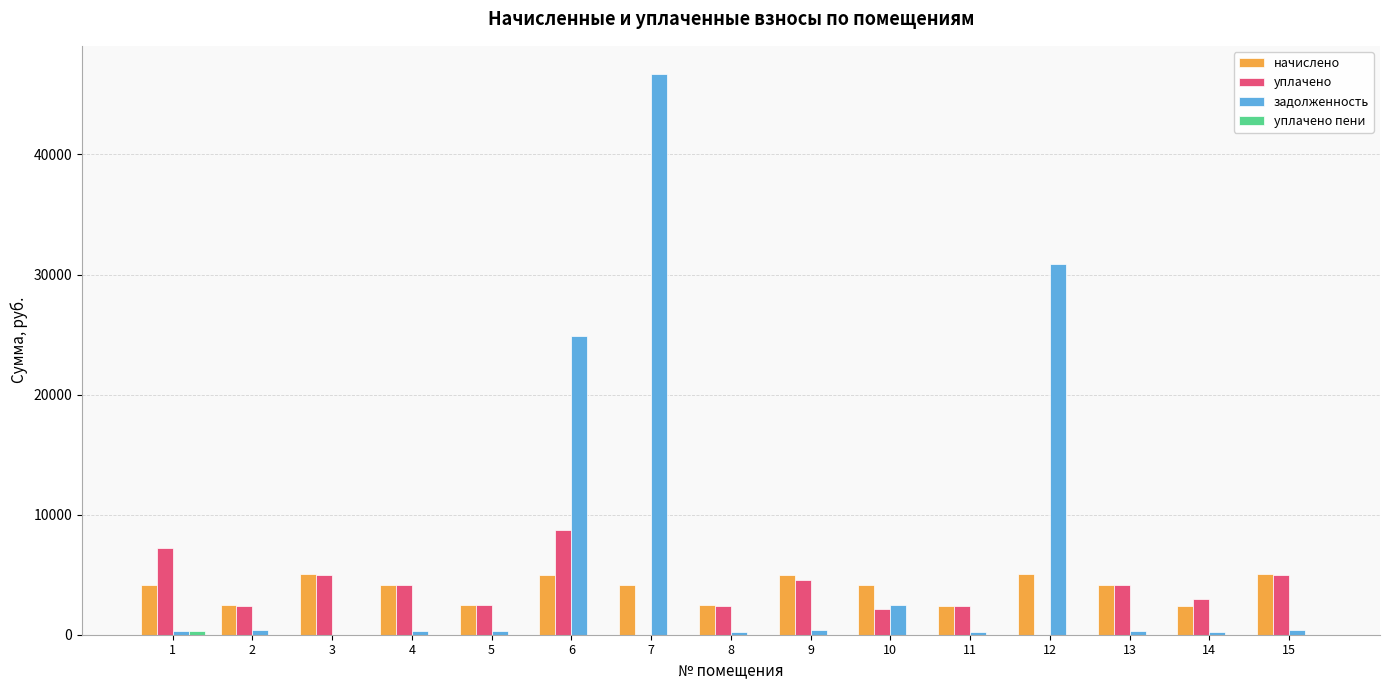

What is the maximum value for уплачено?

8762.1